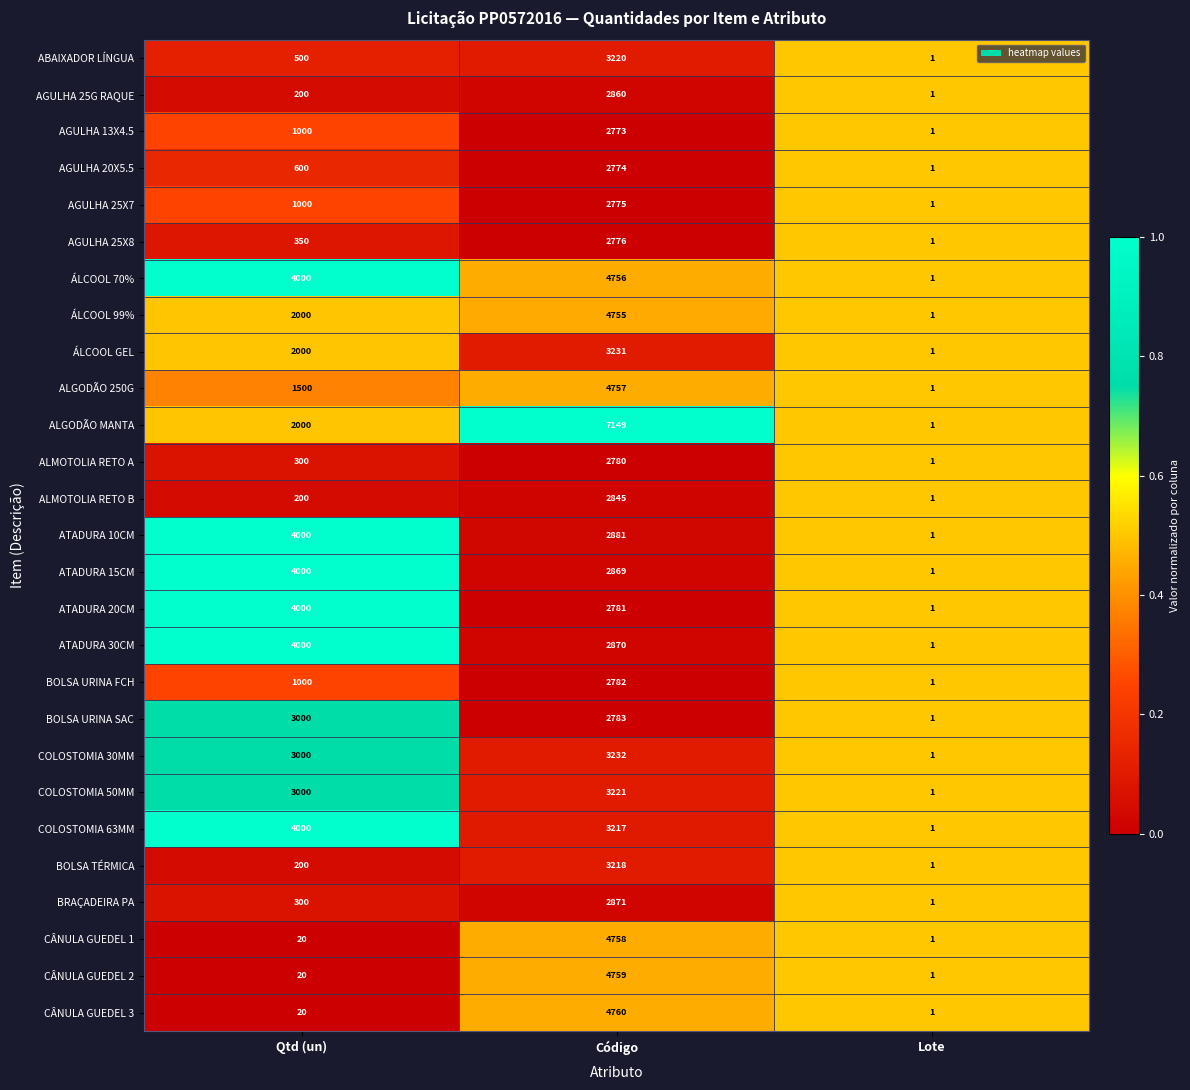

The CÂNULA GUEDEL 2 series shows 1 at Lote. True or false?

True